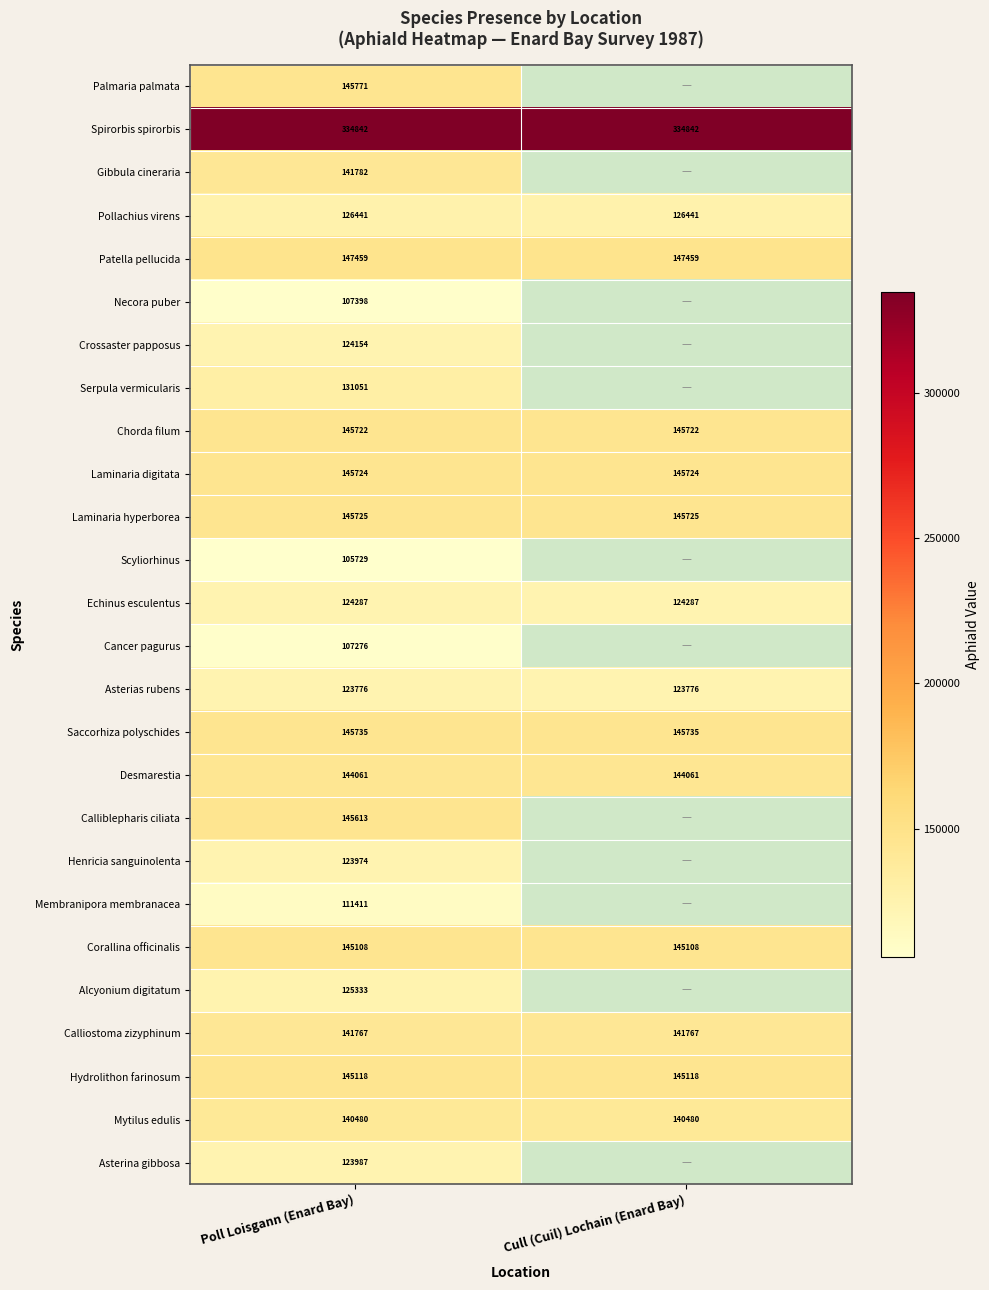

How many data points does each series have?

2